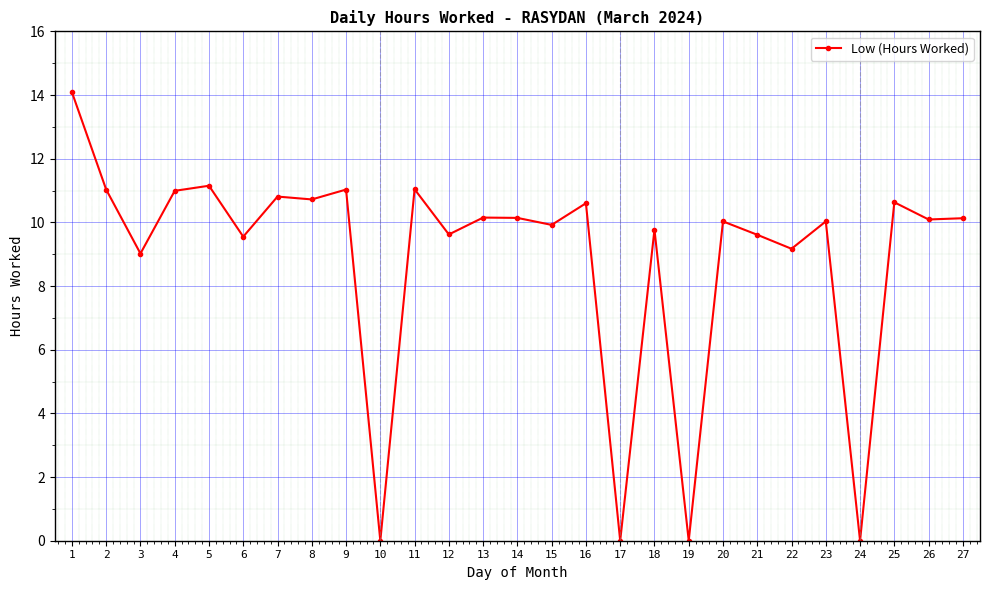

What is the change in value from 6 to 20?

+0.5